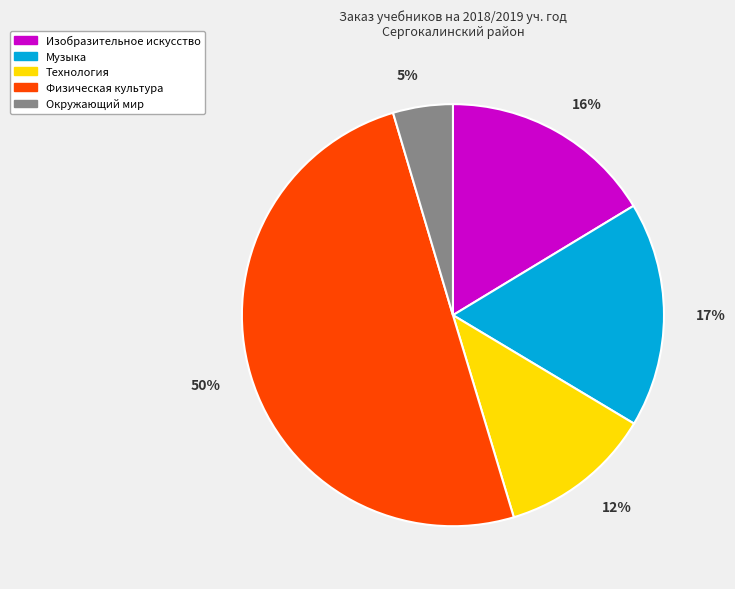

Do Физическая культура and Музыка together represent more than half of the pie?

Yes